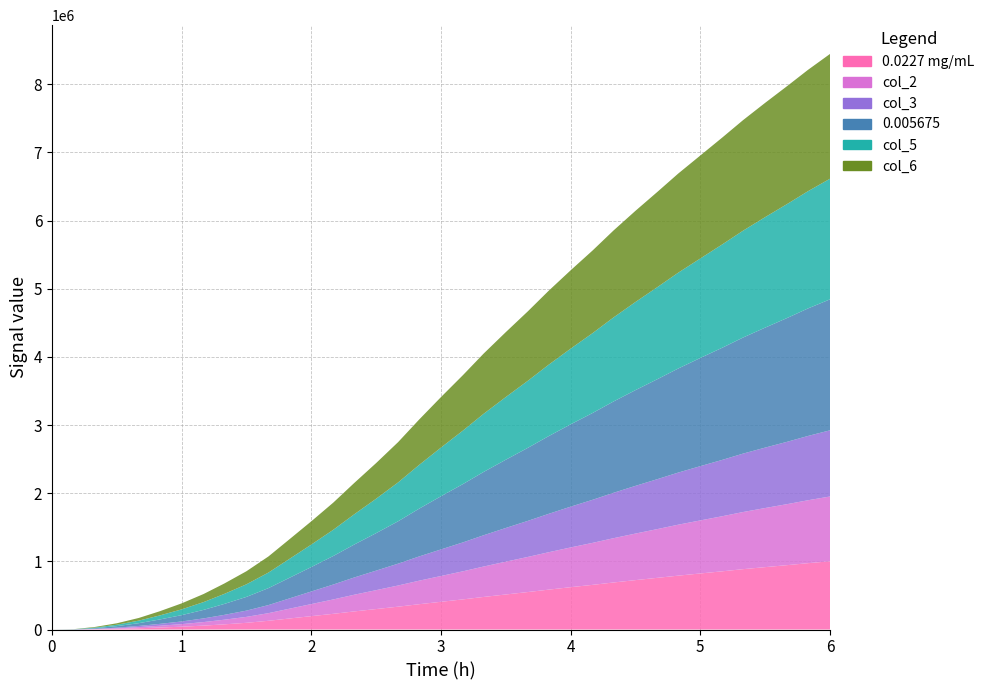

Reading left to right, extract all data points from this chart.

0.0227 mg/mL: 0.0=0.0	0.17=478.0	0.33=3719.5	0.5=9709.0	0.67=18773.6	0.83=29079.7	1.0=41330.9	1.17=57422.7	1.33=75936.6	1.5=98433.9	1.67=128108.0	1.83=161427.8	2.0=196051.4	2.17=230467.6	2.33=265335.8	2.5=300316.7	2.67=335234.8	2.83=371000.2	3.0=406713.8	3.17=442248.9	3.33=478210.1	3.5=514097.5	3.67=549941.1	3.83=584992.5	4.0=621185.0	4.17=655484.1	4.33=690052.1	4.5=724944.3	4.67=758705.5	4.83=790574.1	5.0=822509.6	5.17=854271.9	5.33=885674.9	5.5=915444.6	5.67=944527.1	5.83=973502.2	6.0=1001233.6
col_2: 0.0=0.0	0.17=419.4	0.33=2992.6	0.5=8388.1	0.67=16358.9	0.83=26094.9	1.0=37656.4	1.17=51812.0	1.33=68096.1	1.5=87064.4	1.67=112130.7	1.83=143360.0	2.0=177235.5	2.17=210979.0	2.33=244649.0	2.5=277277.4	2.67=310760.7	2.83=344811.3	3.0=378547.9	3.17=412256.1	3.33=446500.3	3.5=481438.2	3.67=515235.9	3.83=548762.1	4.0=583140.9	4.17=616339.1	4.33=649761.5	4.5=683094.4	4.67=715565.6	4.83=747695.1	5.0=778437.1	5.17=808431.4	5.33=838462.8	5.5=867328.7	5.67=895334.1	5.83=923194.5	6.0=950796.2
col_3: 0.0=0.0	0.17=442.9	0.33=3283.4	0.5=8916.5	0.67=17324.8	0.83=27288.8	1.0=39126.2	1.17=54056.2	1.33=71232.3	1.5=91612.2	1.67=118521.6	1.83=150587.1	2.0=184761.8	2.17=218774.5	2.33=252923.7	2.5=286493.1	2.67=320550.4	2.83=355286.8	3.0=389814.3	3.17=424253.2	3.33=459184.2	3.5=494501.9	3.67=529118.0	3.83=563254.3	4.0=598358.5	4.17=631997.1	4.33=665877.7	4.5=699834.4	4.67=732821.6	4.83=764846.7	5.0=796066.1	5.17=826767.6	5.33=857347.7	5.5=886575.1	5.67=915011.3	5.83=943317.6	6.0=970971.2
0.005675: 0.0=0.0	0.17=1454.5	0.33=9406.8	0.5=22413.7	0.67=40712.1	0.83=64317.6	1.0=92589.3	1.17=124925.6	1.33=160582.6	1.5=201470.9	1.67=248896.0	1.83=301686.8	2.0=358293.8	2.17=418734.7	2.33=482704.4	2.5=549860.1	2.67=621983.7	2.83=700240.3	3.0=780074.4	3.17=856013.1	3.33=929302.1	3.5=1001420.9	3.67=1071521.9	3.83=1140043.2	4.0=1208019.7	4.17=1273944.4	4.33=1339583.8	4.5=1404964.0	4.67=1467459.5	4.83=1526918.1	5.0=1587709.5	5.17=1646115.9	5.33=1703221.6	5.5=1760466.7	5.67=1816686.7	5.83=1871110.9	6.0=1921699.4
col_5: 0.0=0.0	0.17=1375.2	0.33=8713.1	0.5=20559.7	0.67=37585.7	0.83=59052.4	1.0=84753.4	1.17=114480.1	1.33=147218.1	1.5=184845.2	1.67=228254.1	1.83=277247.5	2.0=329796.5	2.17=385027.3	2.33=443204.4	2.5=505128.0	2.67=570631.9	2.83=641150.8	3.0=714313.8	3.17=785243.6	3.33=853468.6	3.5=919699.3	3.67=983982.4	3.83=1047775.6	4.0=1110455.1	4.17=1172217.8	4.33=1232968.0	4.5=1293125.8	4.67=1351120.0	4.83=1406399.9	5.0=1459721.6	5.17=1516279.4	5.33=1568089.4	5.5=1621364.7	5.67=1672701.7	5.83=1720103.9	6.0=1770121.4
col_6: 0.0=0.0	0.17=1407.0	0.33=8990.5	0.5=21301.3	0.67=38836.2	0.83=61158.4	1.0=87887.7	1.17=118658.3	1.33=152563.9	1.5=191495.5	1.67=236510.8	1.83=287023.2	2.0=341195.4	2.17=398510.2	2.33=459004.4	2.5=523020.8	2.67=591172.6	2.83=664786.6	3.0=740618.1	3.17=813551.4	3.33=883802.0	3.5=952388.0	3.67=1018998.2	3.83=1084682.7	4.0=1149480.9	4.17=1212908.4	4.33=1275614.3	4.5=1337861.1	4.67=1397655.8	4.83=1454607.2	5.0=1510916.8	5.17=1568214.0	5.33=1622142.3	5.5=1677005.5	5.67=1730295.7	5.83=1780506.7	6.0=1830752.6